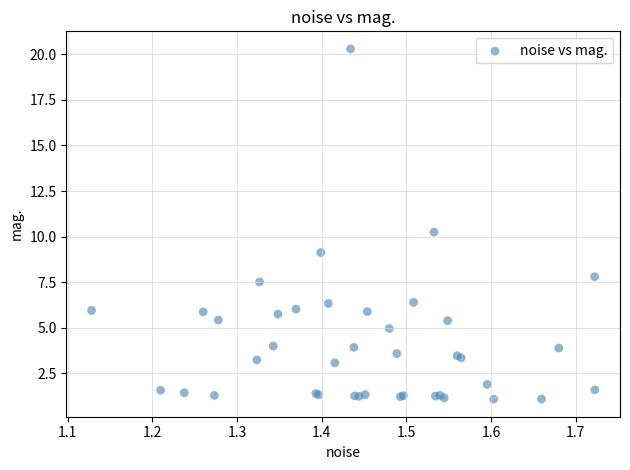

What Y value in the scatter plot is closest to 10?

10.2